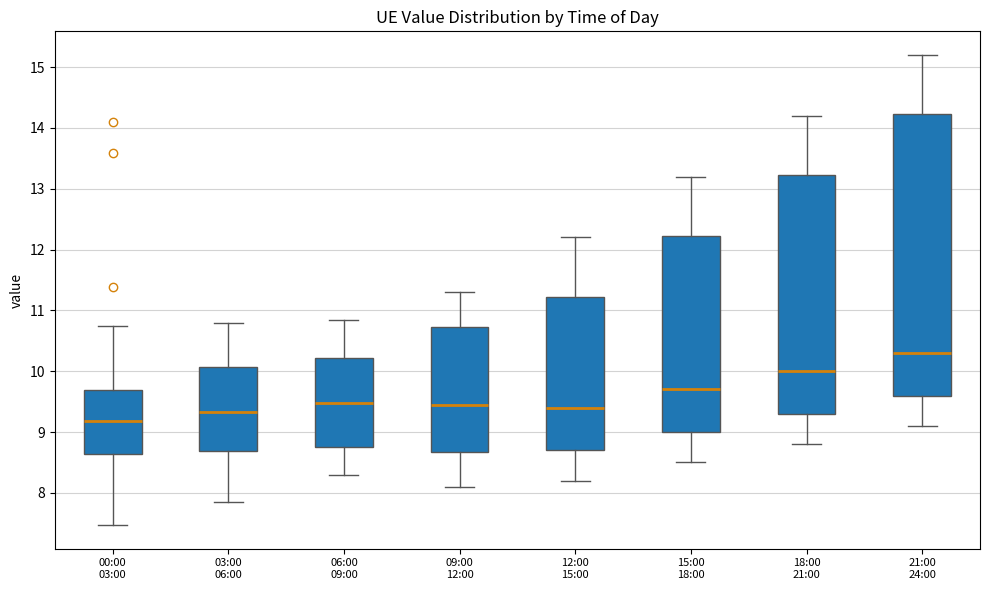

Where does the lower whisker of the box for 06:00 09:00 end on the y-axis? The values are not printed on the chart, so give them approximately, as read against the axis.

8.3